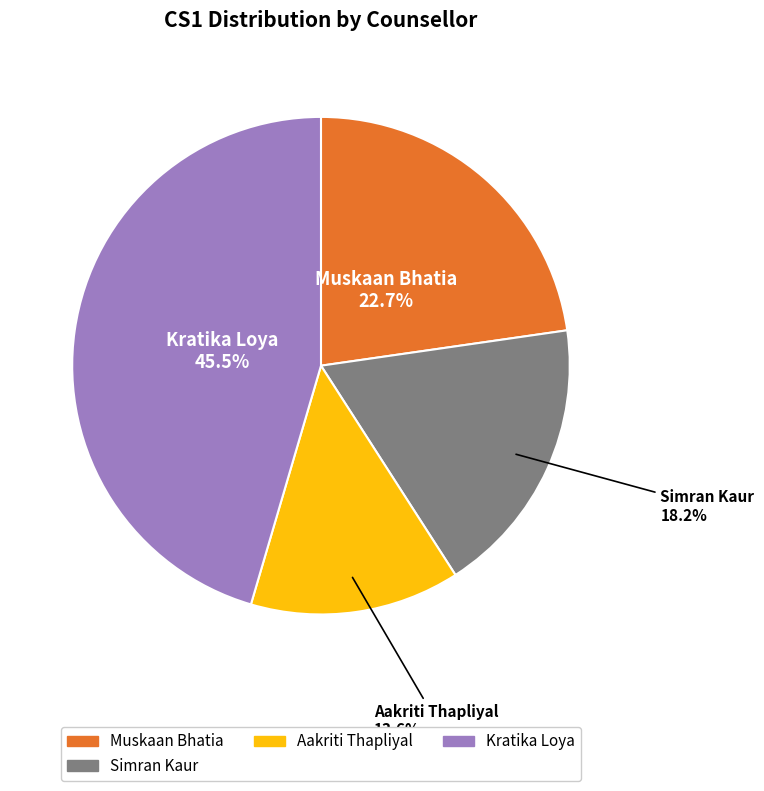

Is there any slice that represents more than half of the pie?

No